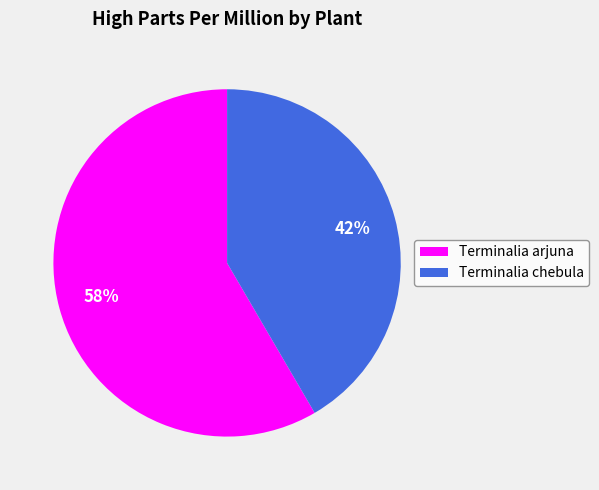

Do Terminalia arjuna and Terminalia chebula together represent more than half of the pie?

Yes